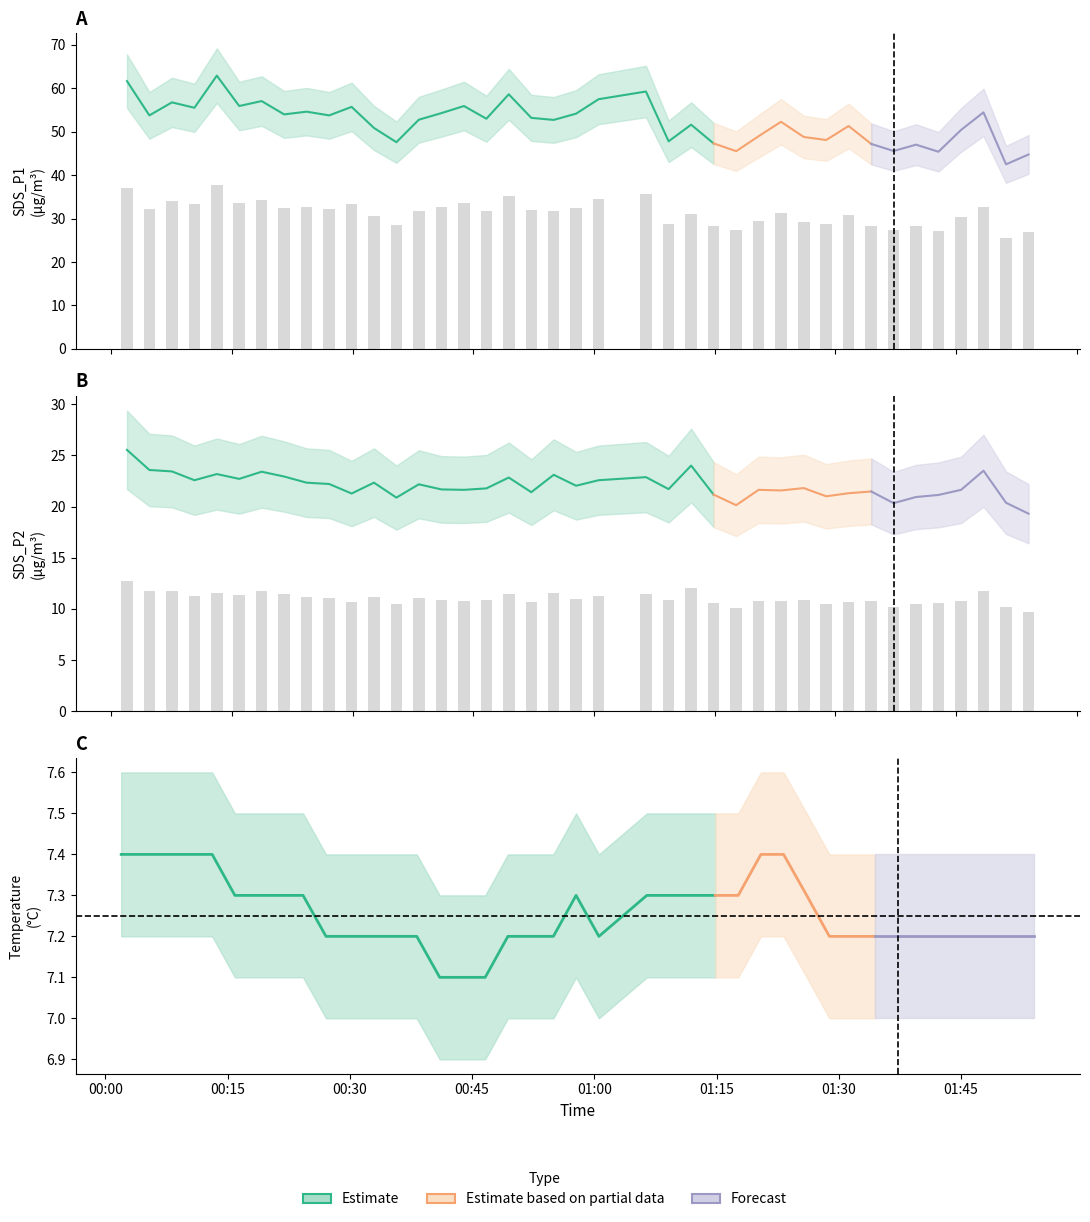

Reading left to right, list all the values displayed in this chart.

SDS_P1: 37.0	32.3	34.1	33.3	37.8	33.6	34.2	32.4	32.8	32.3	33.4	30.5	28.6	31.7	32.6	33.6	31.8	35.2	31.9	31.6	32.5	34.5	35.6	28.7	31.0	28.4	27.3	29.4	31.4	29.3	28.9	30.8	28.3	27.3	28.2	27.2	30.3	32.7	25.5	26.9
SDS_P2: 12.8	11.8	11.7	11.3	11.6	11.3	11.7	11.5	11.2	11.1	10.6	11.2	10.4	11.1	10.8	10.8	10.9	11.4	10.7	11.6	11.0	11.3	11.4	10.8	12.0	10.6	10.1	10.8	10.8	10.9	10.5	10.7	10.7	10.2	10.5	10.6	10.8	11.8	10.2	9.7